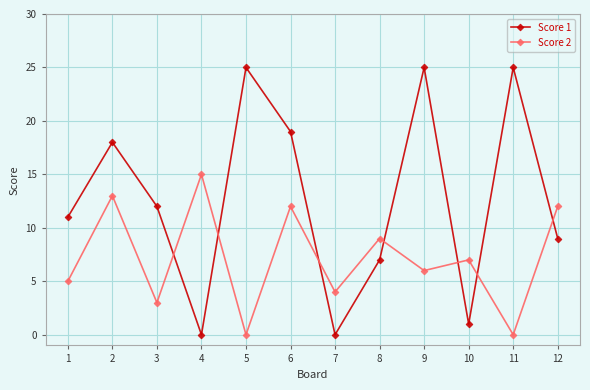

Which series has the largest range (max minus min)?

Score 1